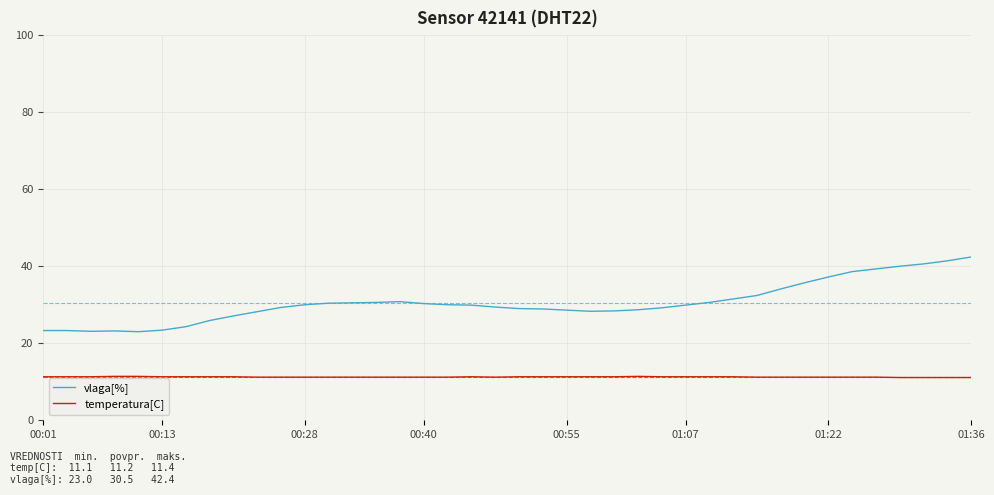

What is the smallest value displayed?

11.1